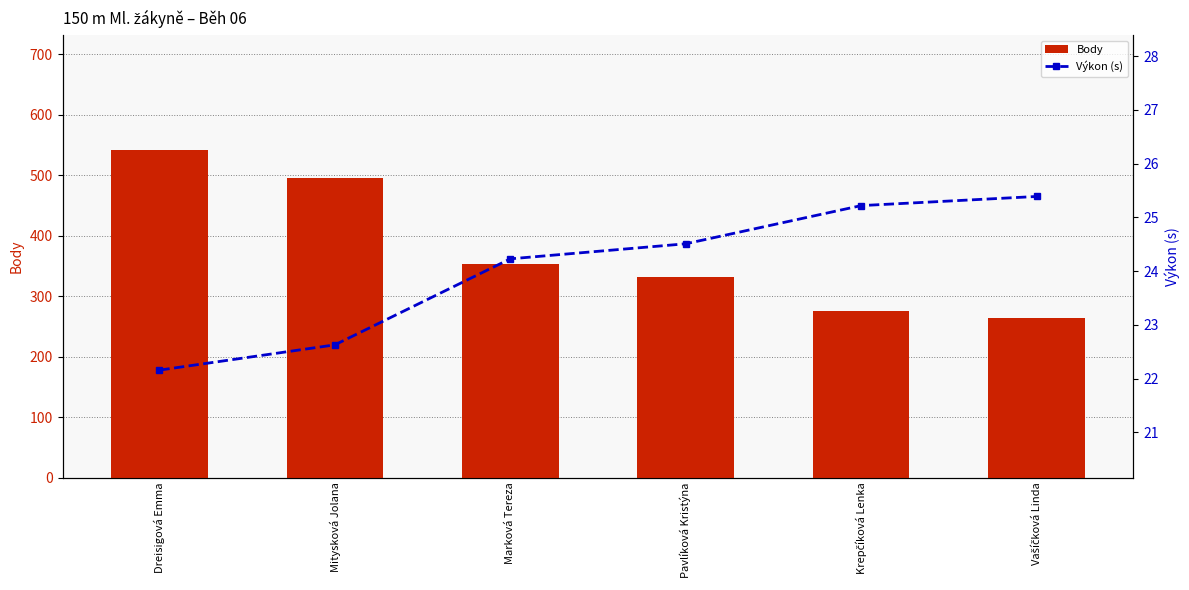

What is the label of the 5th bar from the left?

Krepčíková Lenka